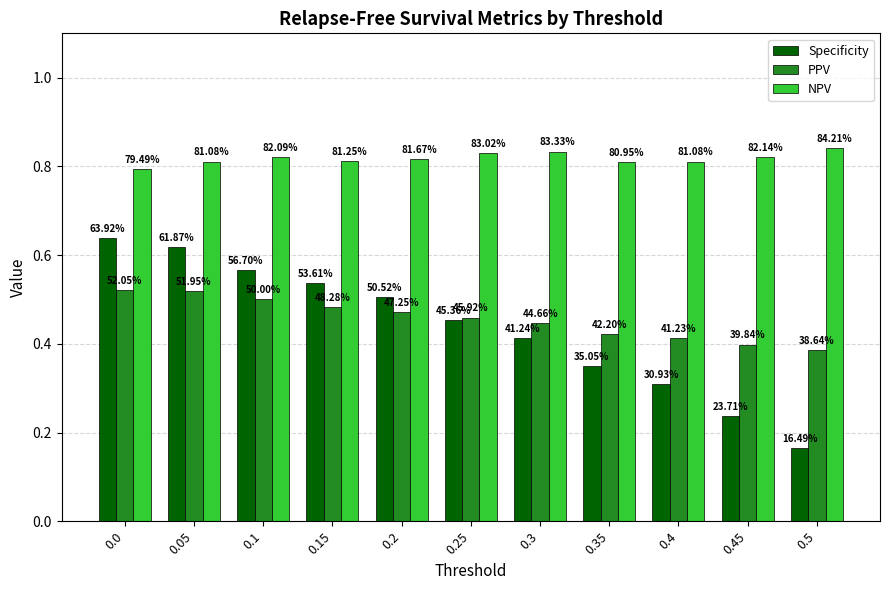

Rank the series by their maximum value, from lowest to highest.

PPV, Specificity, NPV